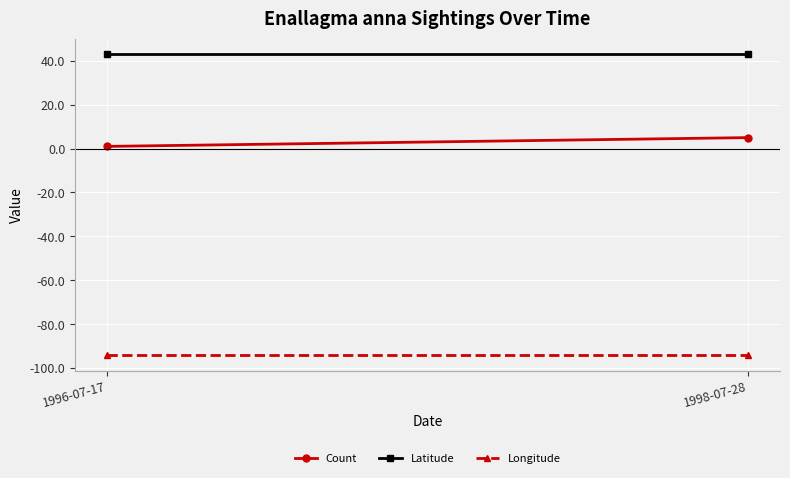

Reading left to right, transcribe all the data shown in this chart.

Count: 1996-07-17=1.0	1998-07-28=5.0
Latitude: 1996-07-17=43.3	1998-07-28=43.3
Longitude: 1996-07-17=-94.2	1998-07-28=-94.2